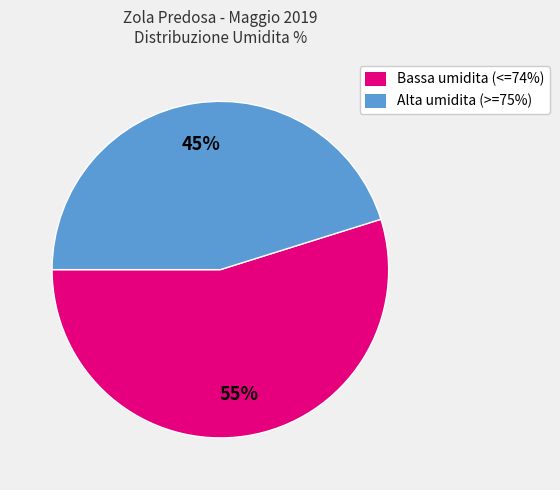

Does Alta umidita (>=75%) represent more than half of the total?

No